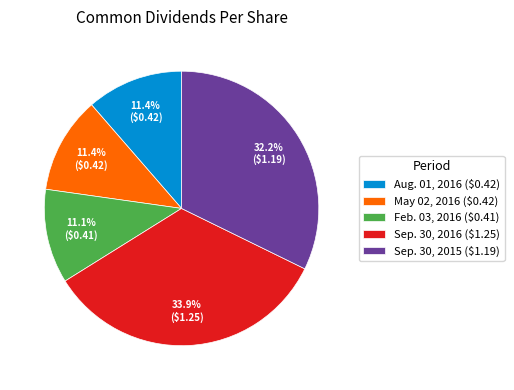

To the nearest percent, what is the combined percentage of May 02, 2016 and Feb. 03, 2016?

22%